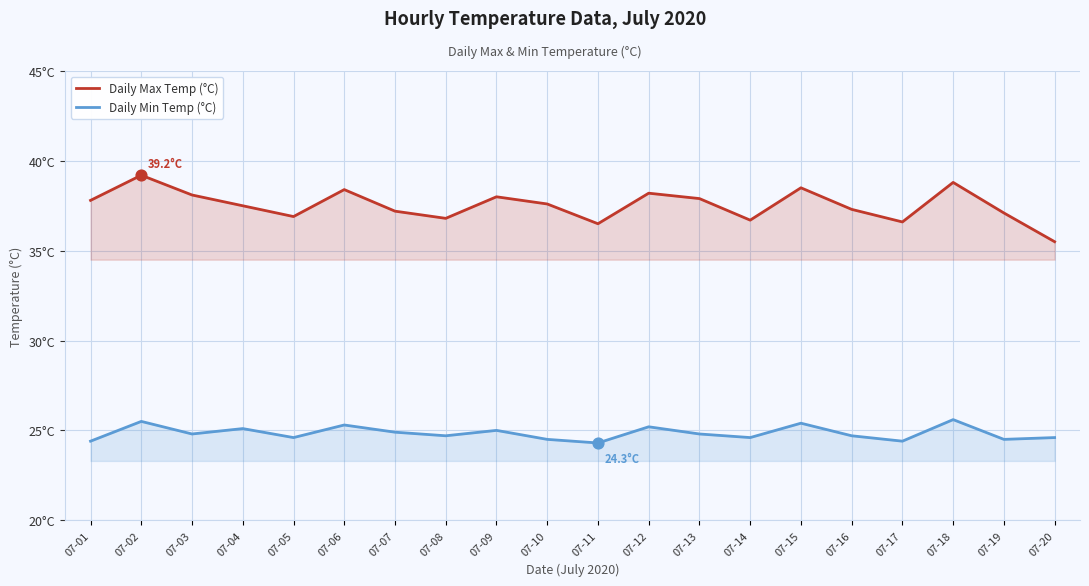

Which series contains the highest Y value?

Daily Max Temp (°C)